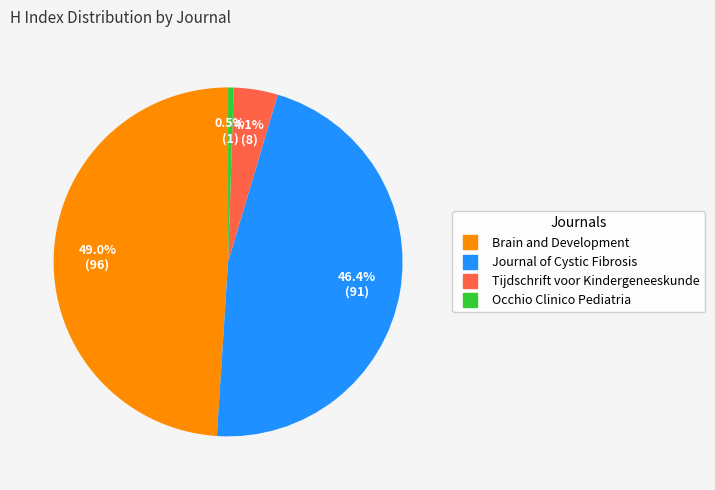

Between Tijdschrift voor Kindergeneeskunde and Brain and Development, which is larger?

Brain and Development